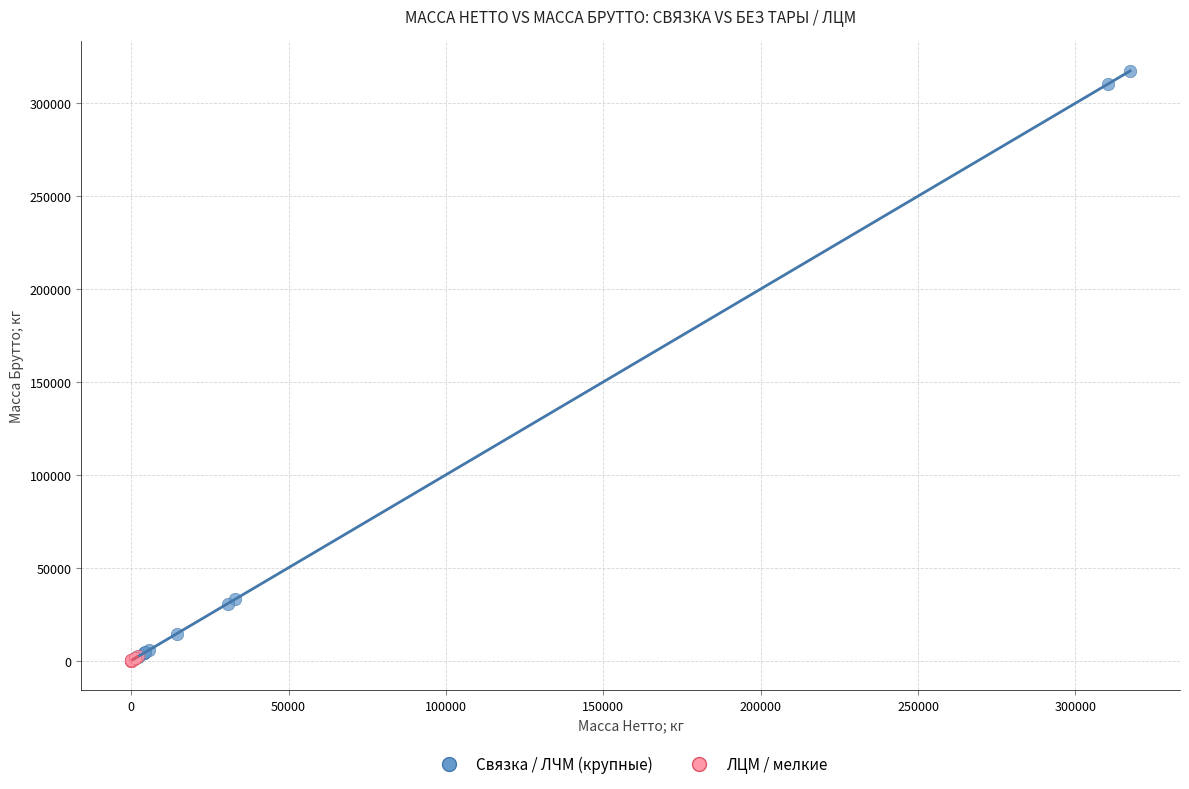

Which series reaches the maximum Y coordinate?

Связка / ЛЧМ (крупные)